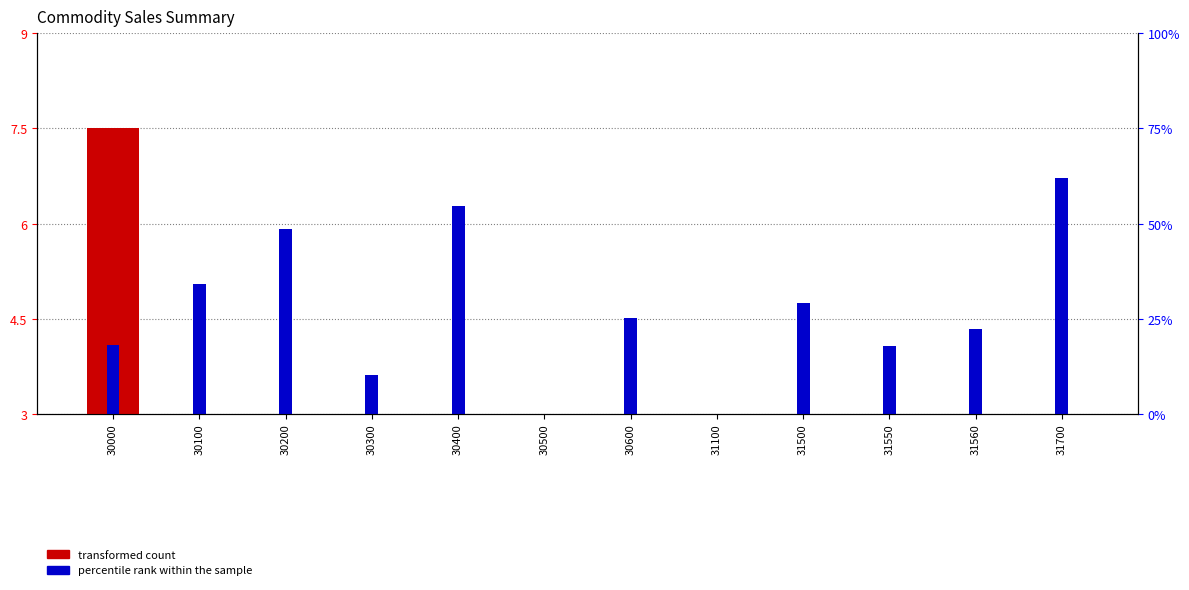

Is it true that transformed count equals 0.4 at 30300?

True